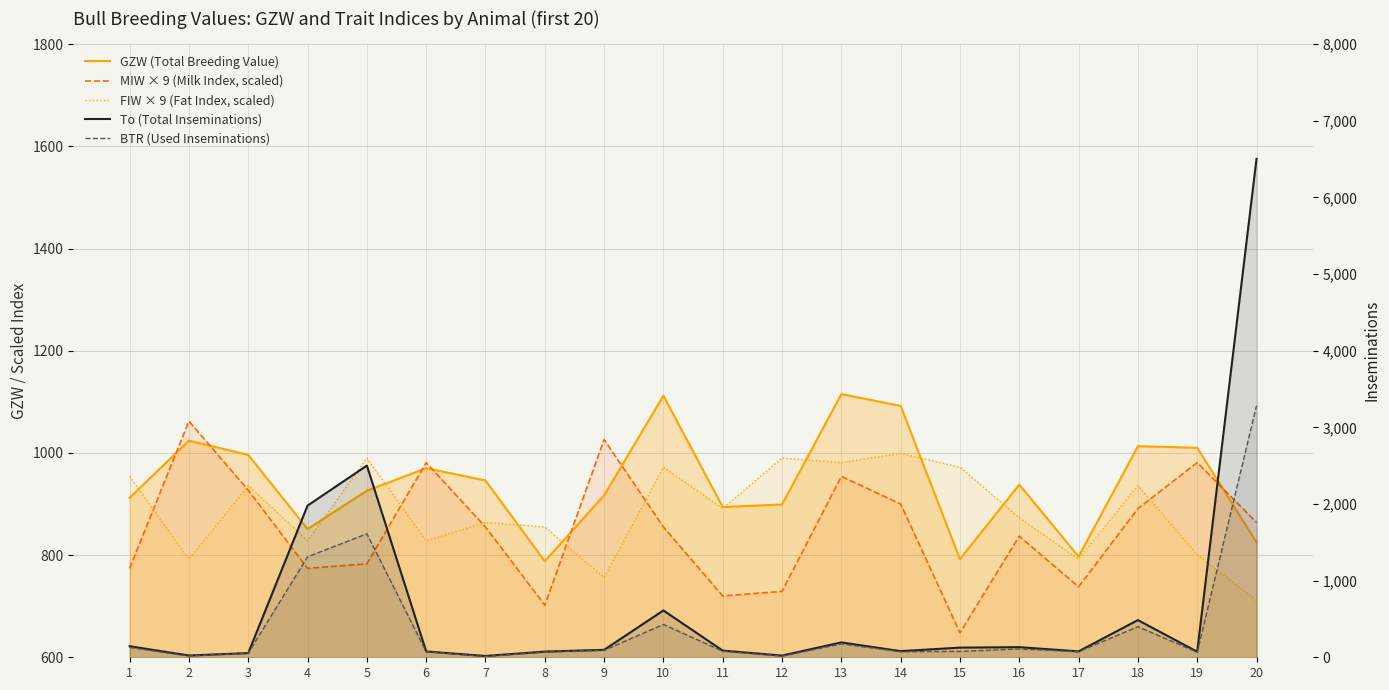

The value of GZW (Total Breeding Value) at 20 is 1115. True or false?

False